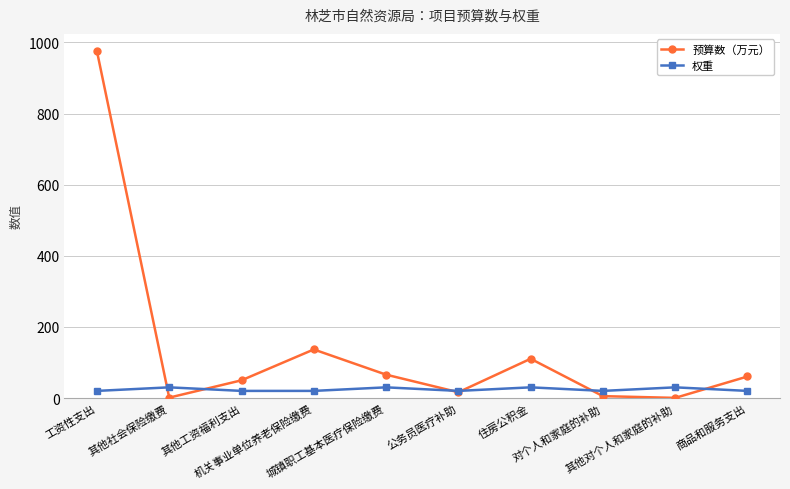

True or false: 预算数（万元） and 权重 cross at least once.

True